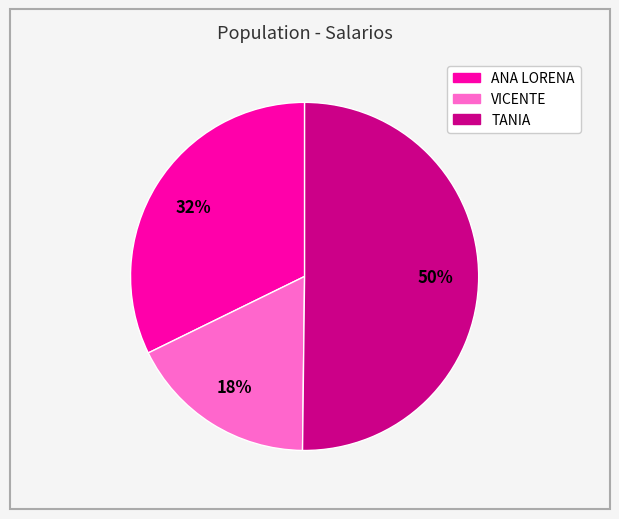

Between VICENTE and TANIA, which is larger?

TANIA